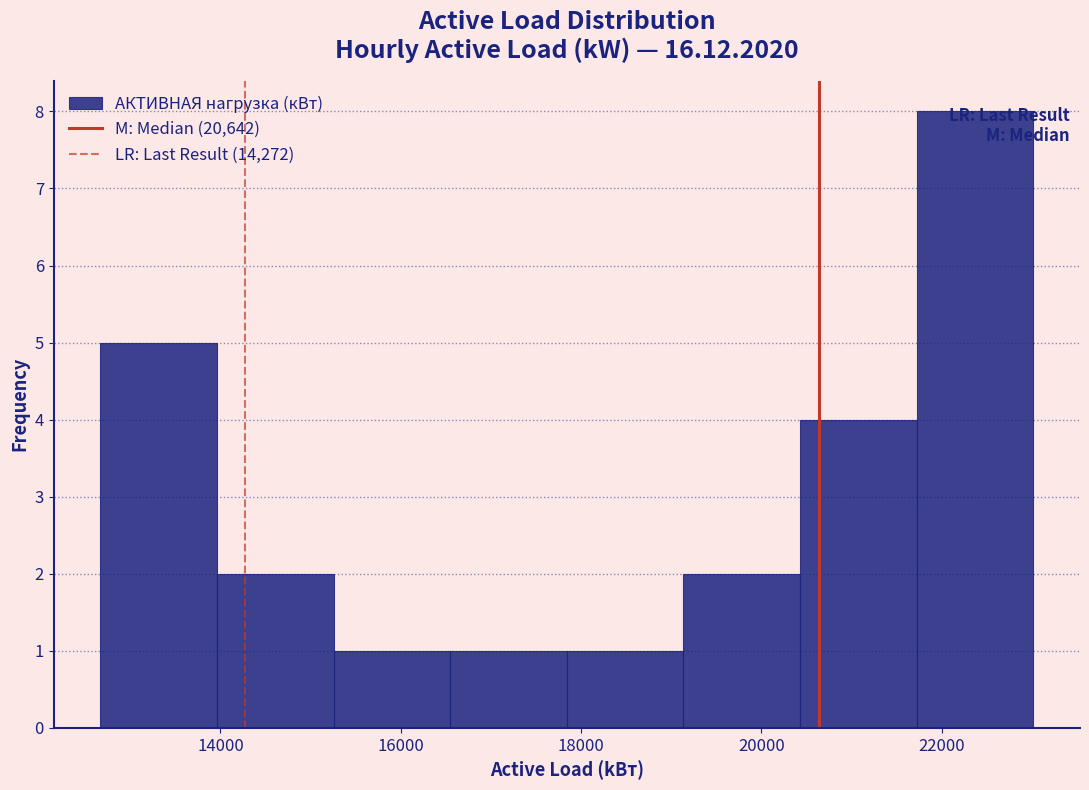

Which range on the x-axis has the tallest bar?

21800 to 23000